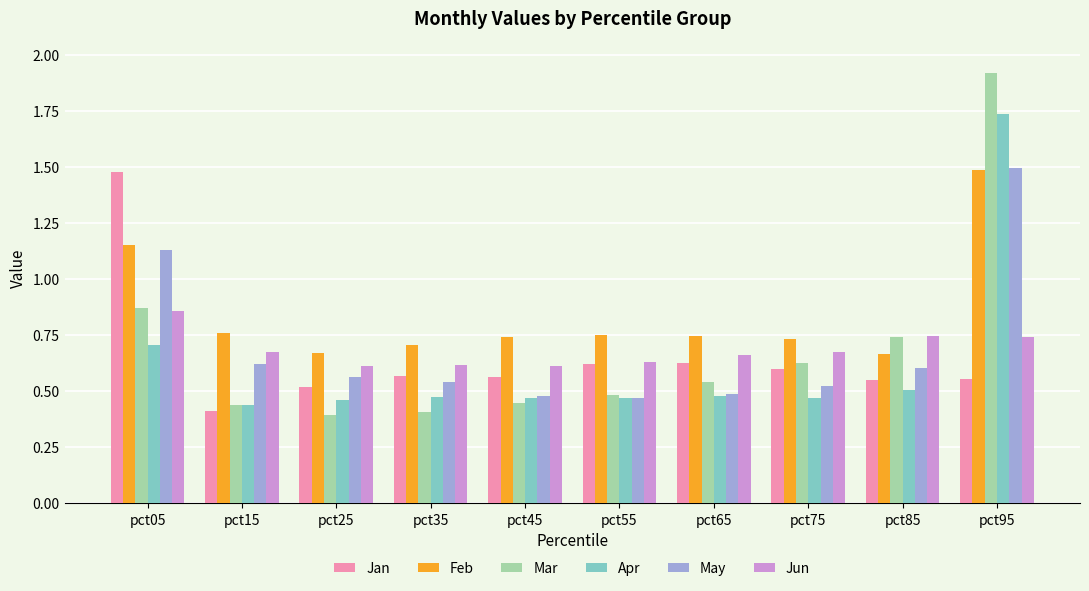

Which series has the widest spread of values?

Mar